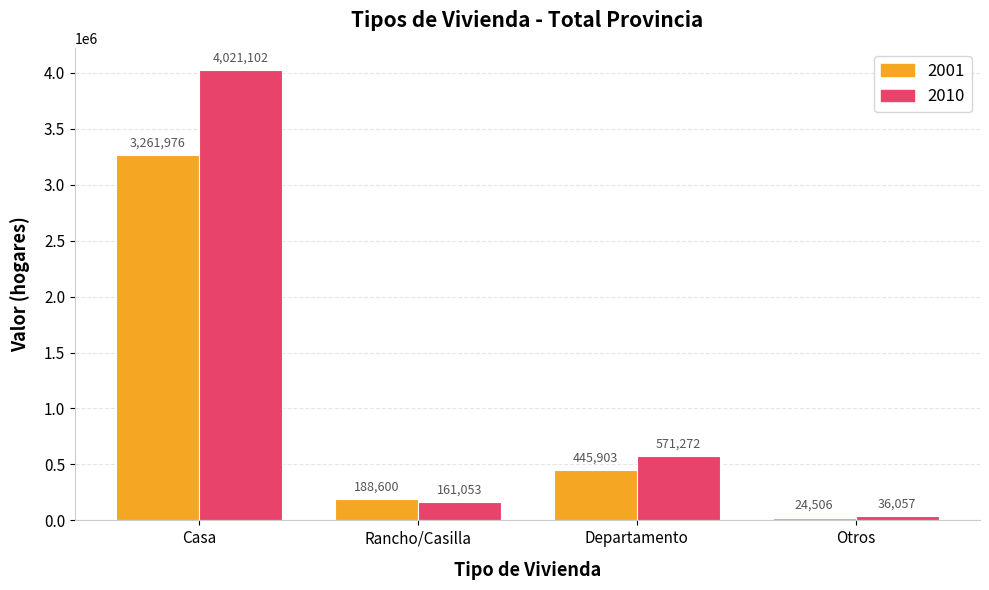

What is the label of the 4th bar from the right?

Casa